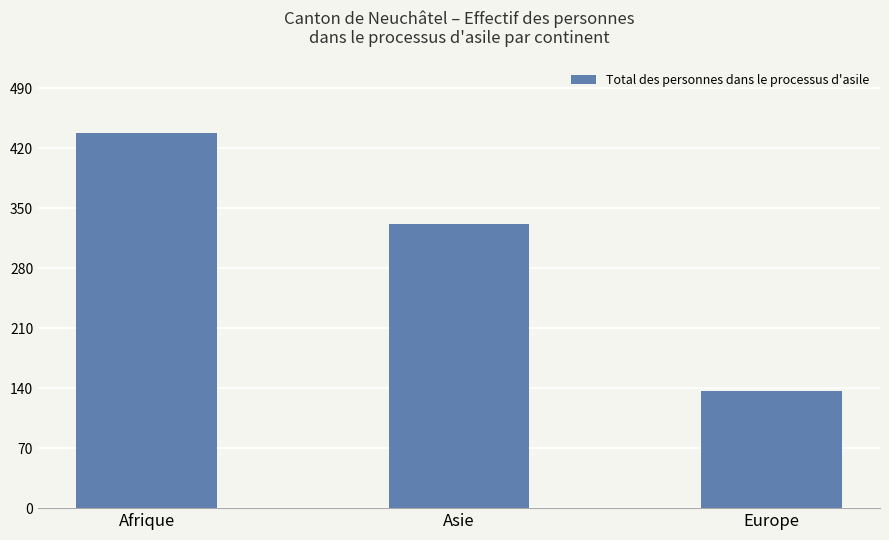

Which category has the highest value across all series?

Afrique